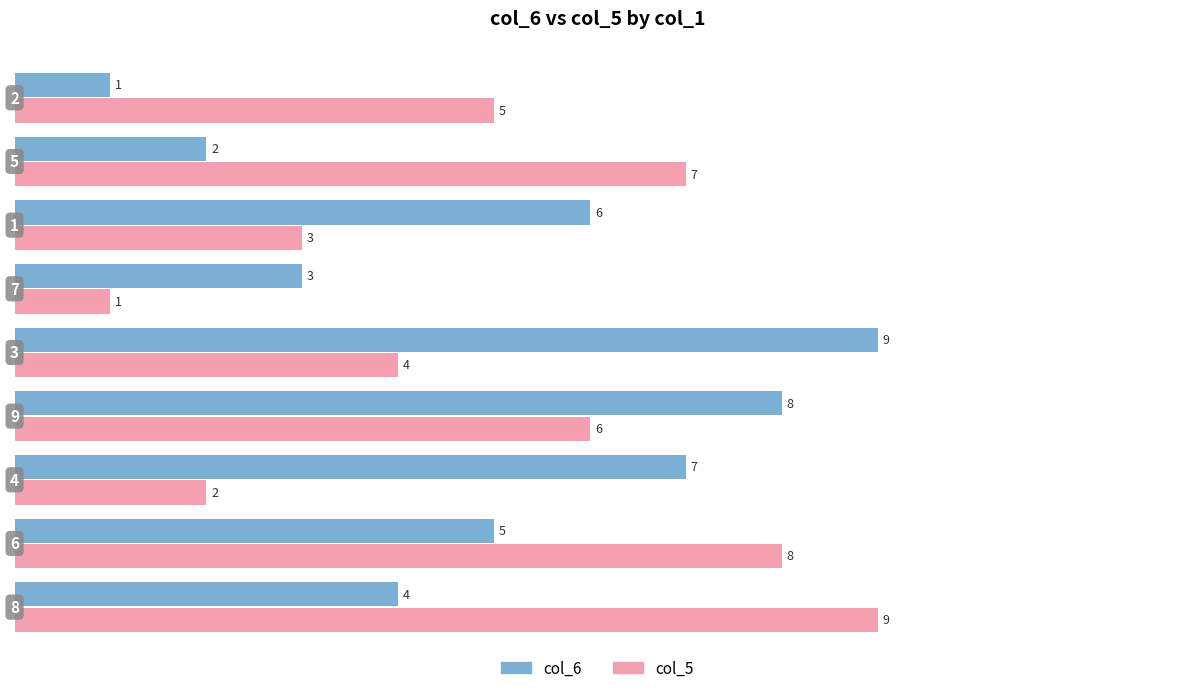

What is the average value of the col_5 series?

5